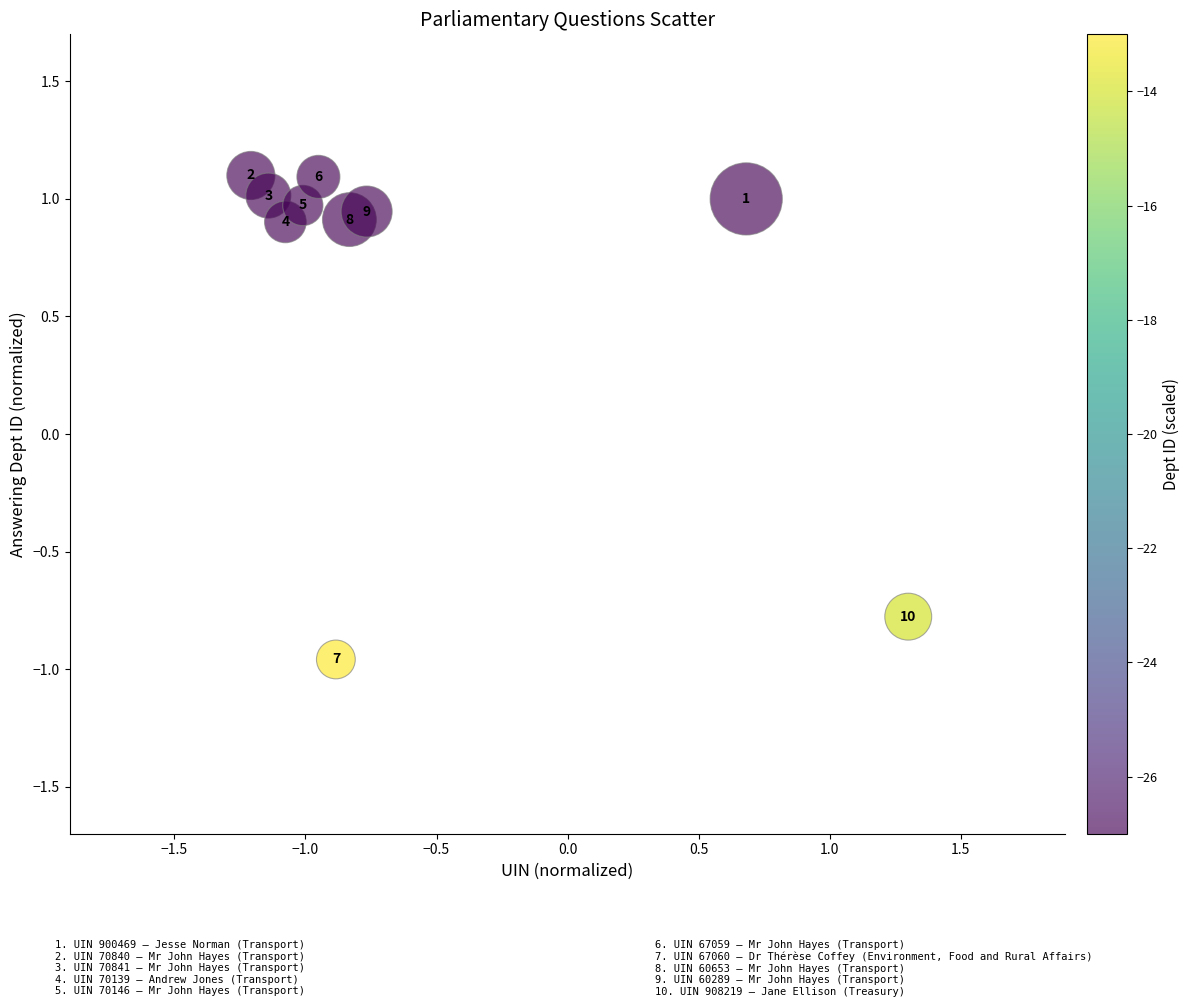

What Y value in the scatter plot is closest to 0?

-0.8